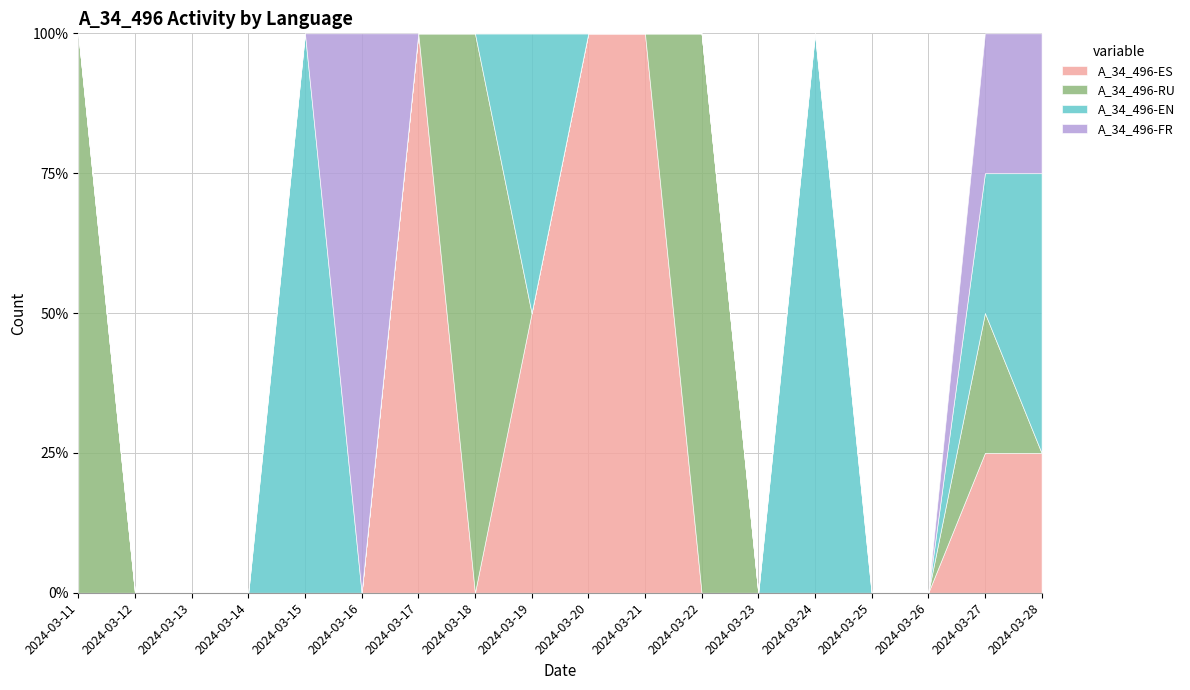

Which has a higher value, 2024-03-26 or 2024-03-18?

2024-03-26